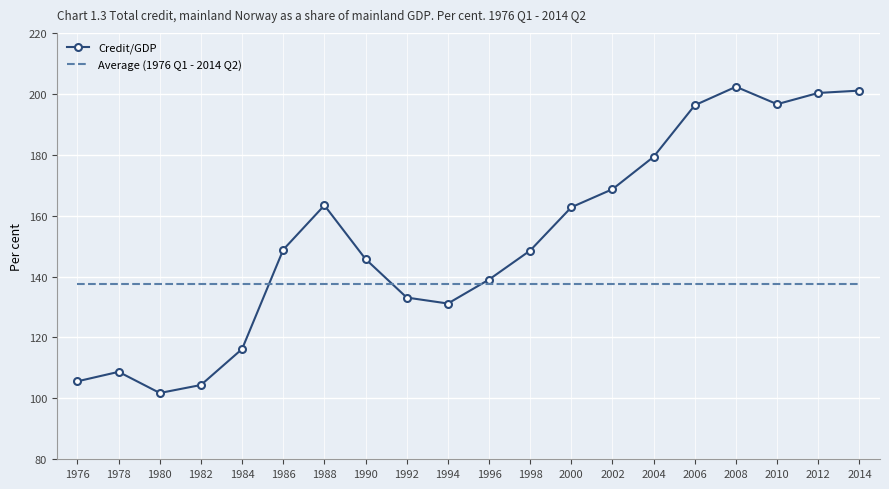

Where is the first local maximum for Credit/GDP?

1978